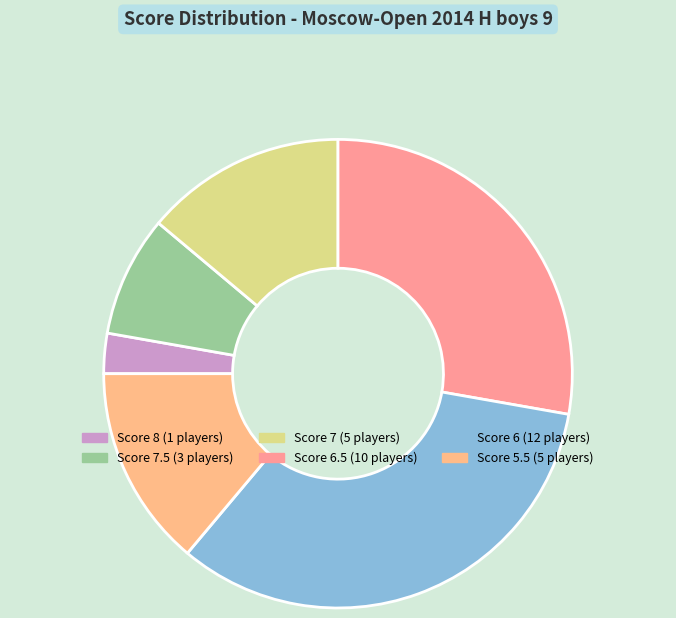

Rank the categories by value from highest to lowest.

6, 6.5, 7, 5.5, 7.5, 8